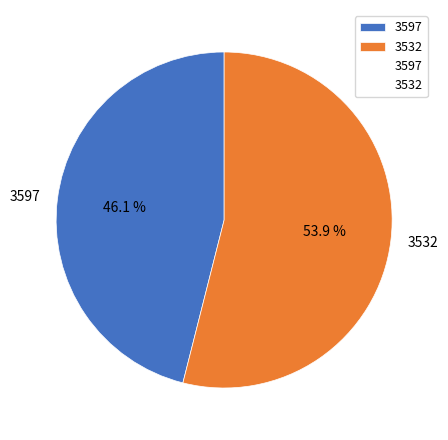

To the nearest percent, what is the combined percentage of 3597 and 3532?

100%